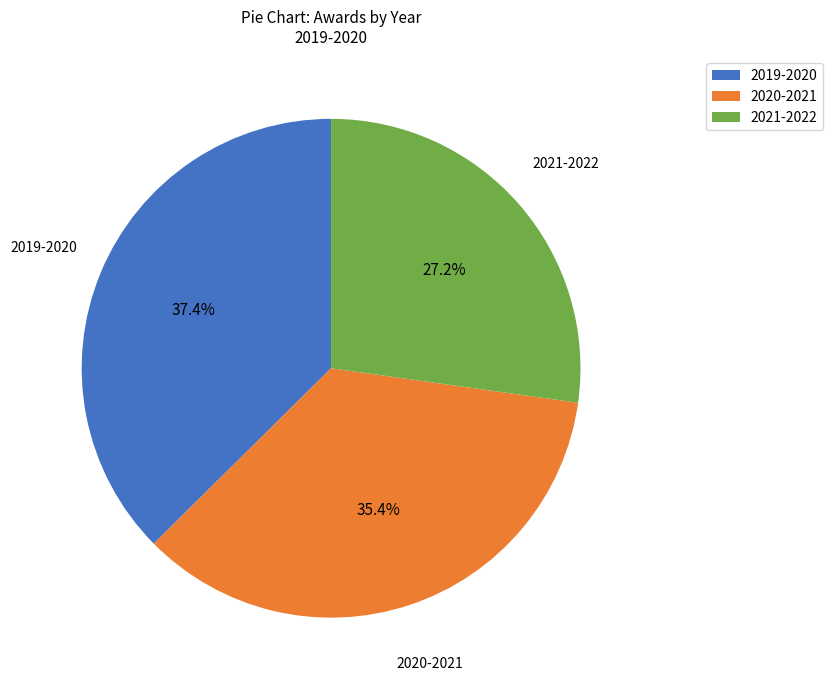

What is the largest slice in the pie chart?

2019-2020